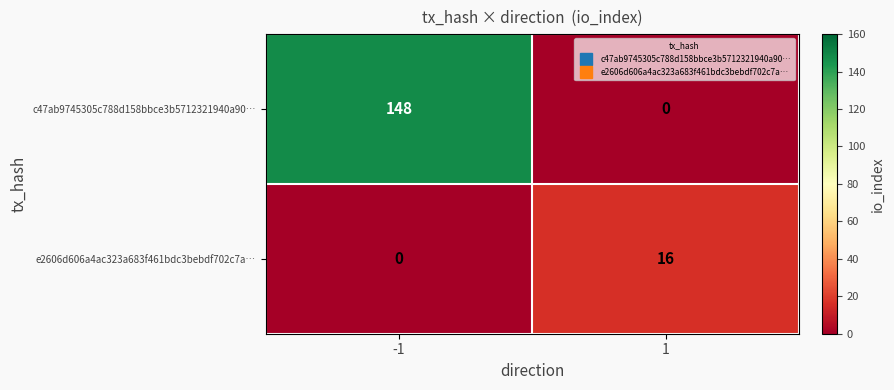

Reading left to right, extract all data points from this chart.

c47ab9745305c788d158bbce3b5712321940a90…: -1=148	1=0
e2606d606a4ac323a683f461bdc3bebdf702c7a…: -1=0	1=16